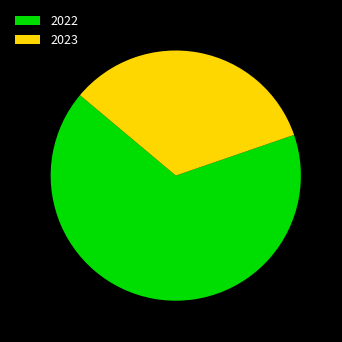

True or false: 2023 accounts for 34% of the total.

True